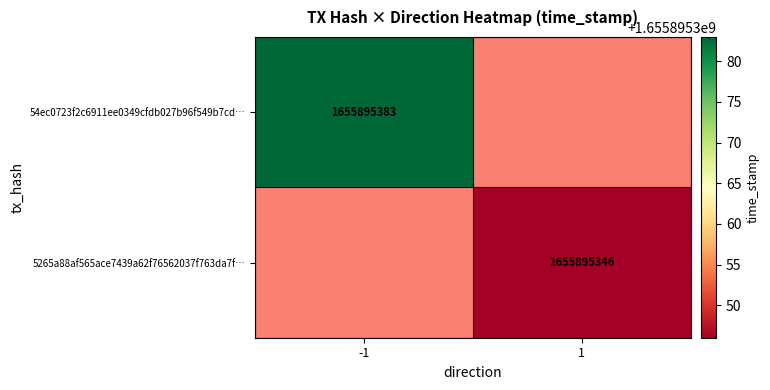

Is it true that 54ec0723f2c6911ee0349cfdb027b96f549b7cd equals -1 at 0?

True